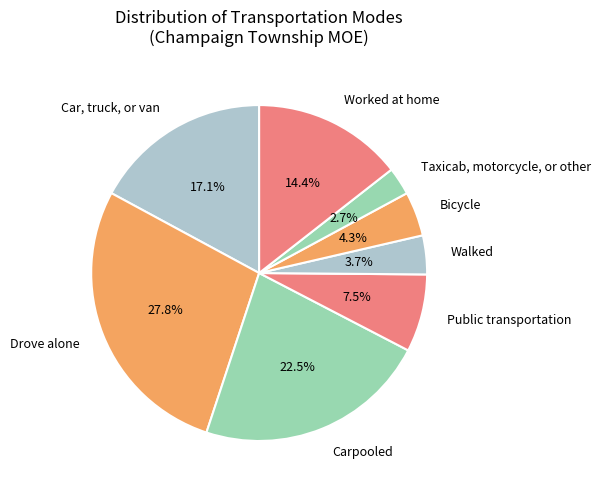

Between Car, truck, or van and Worked at home, which is larger?

Car, truck, or van